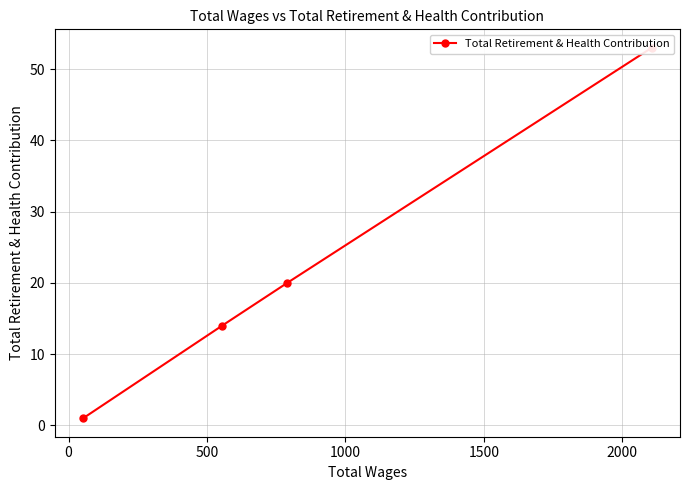

The value at 500 is 14. True or false?

True